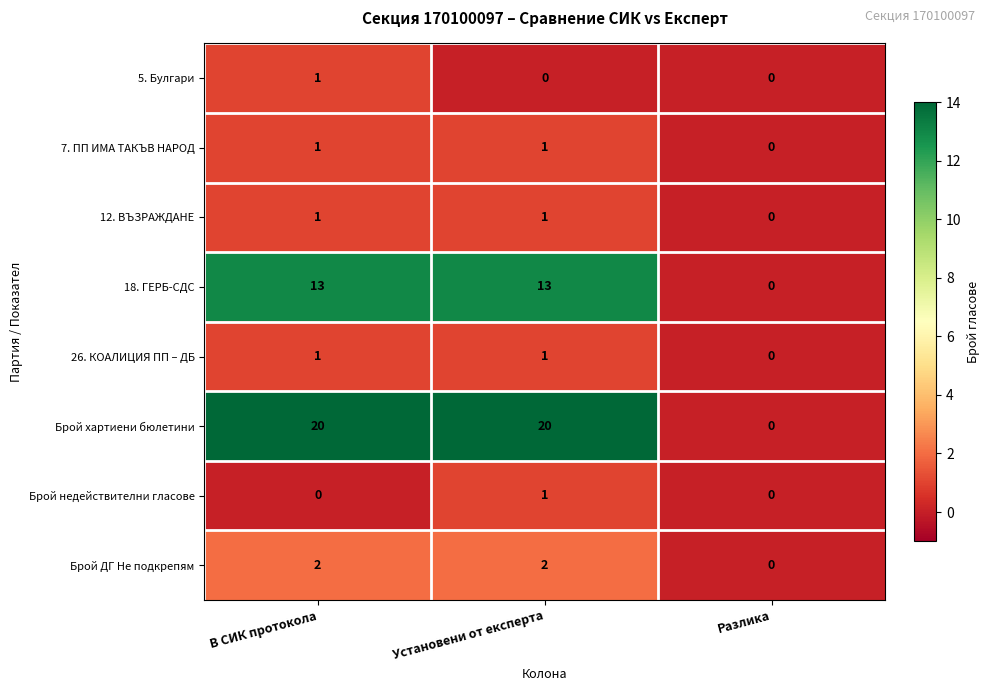

Which series has the largest total across all categories?

Брой хартиени бюлетини